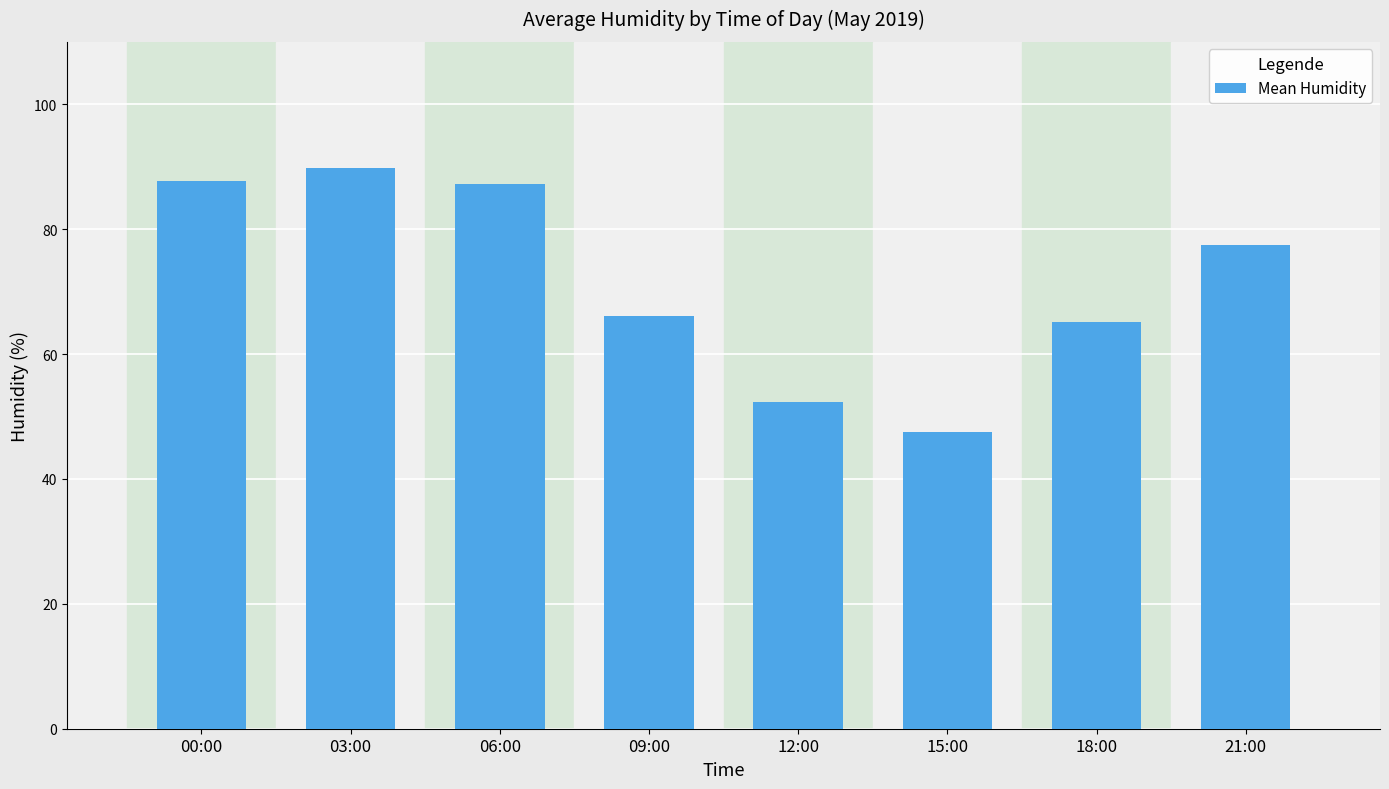

What is the difference between the maximum and second lowest values?

37.5